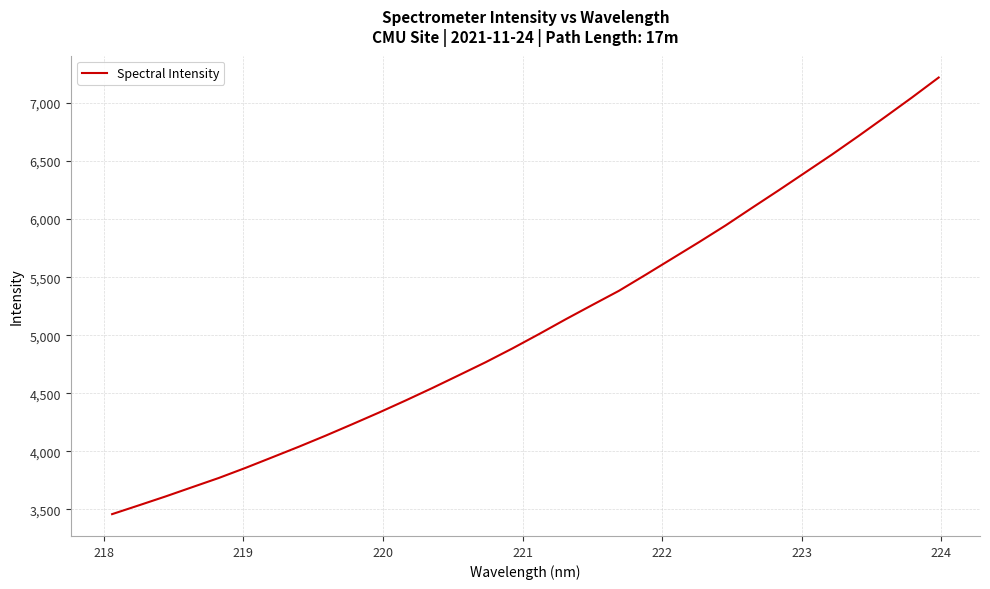

What is the minimum value shown in the chart?

3459.7